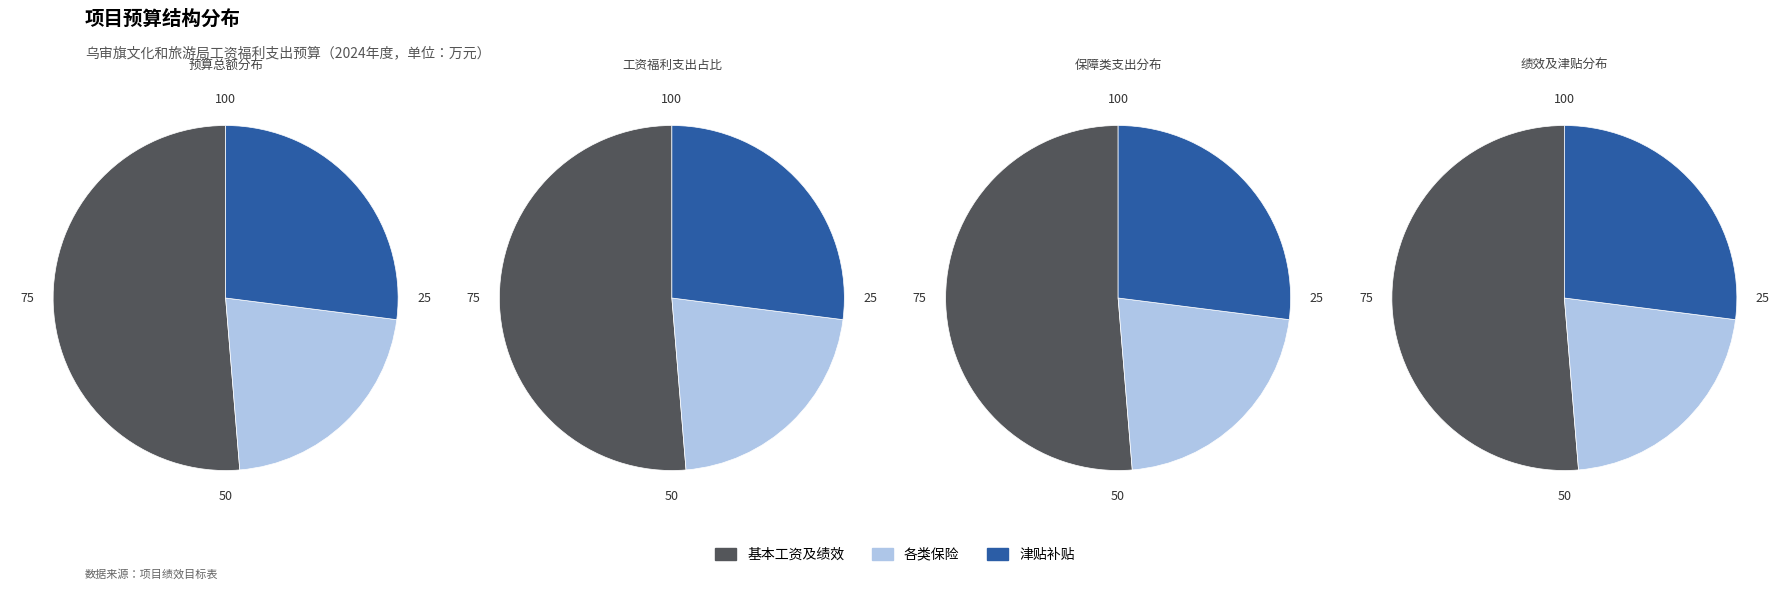

The 津贴补贴 slice represents 27% of the pie. True or false?

True